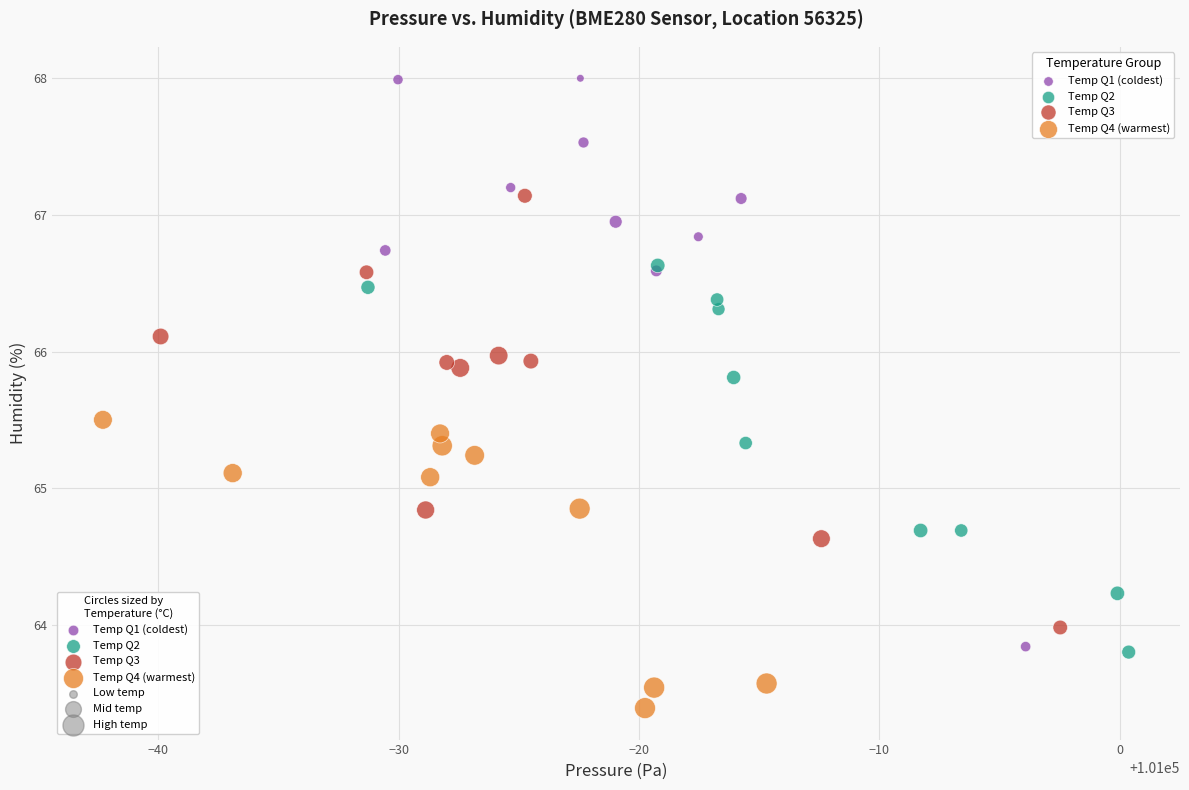

Which series reaches the minimum Y coordinate?

Temp Q4 (warmest)